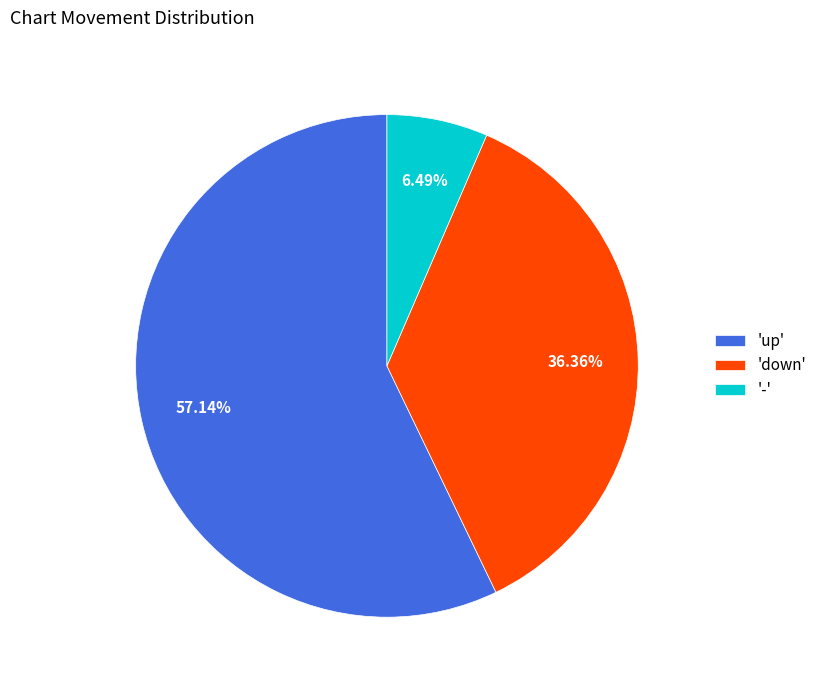

Is the sum of 'down' and 'up' greater than half?

Yes